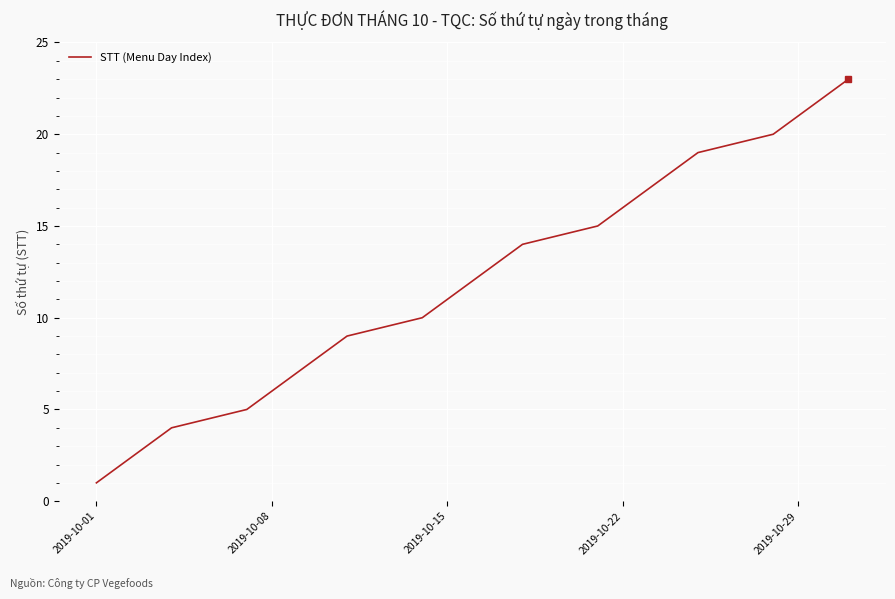

What is the difference between the maximum and minimum values?

22